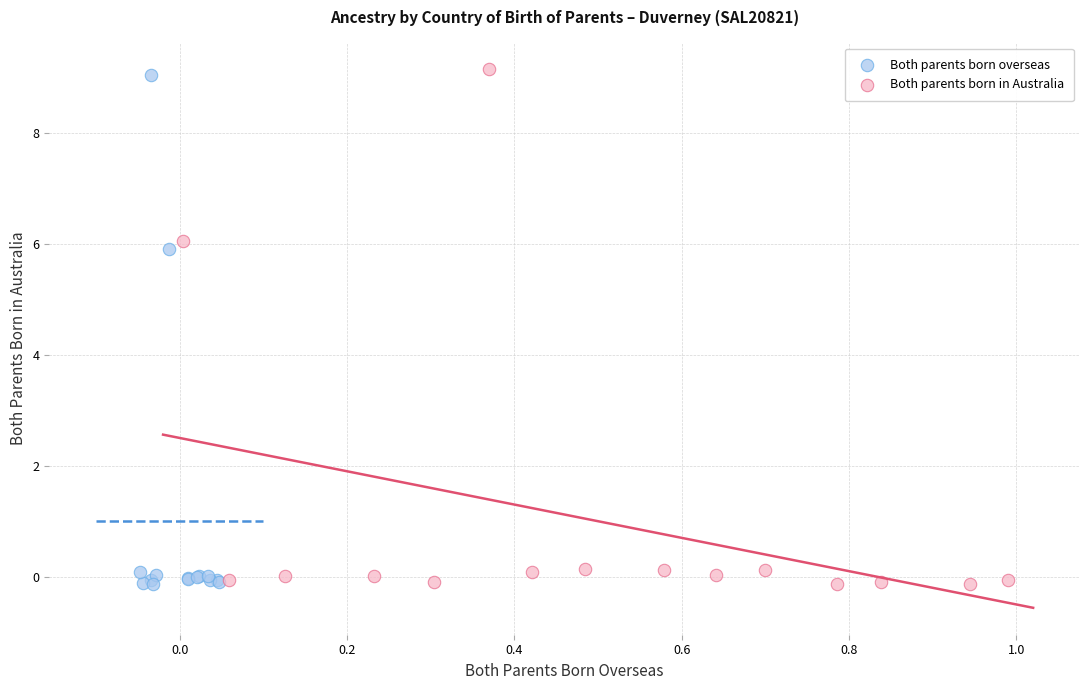

Which series has the largest Y range (max minus min)?

Both parents born in Australia